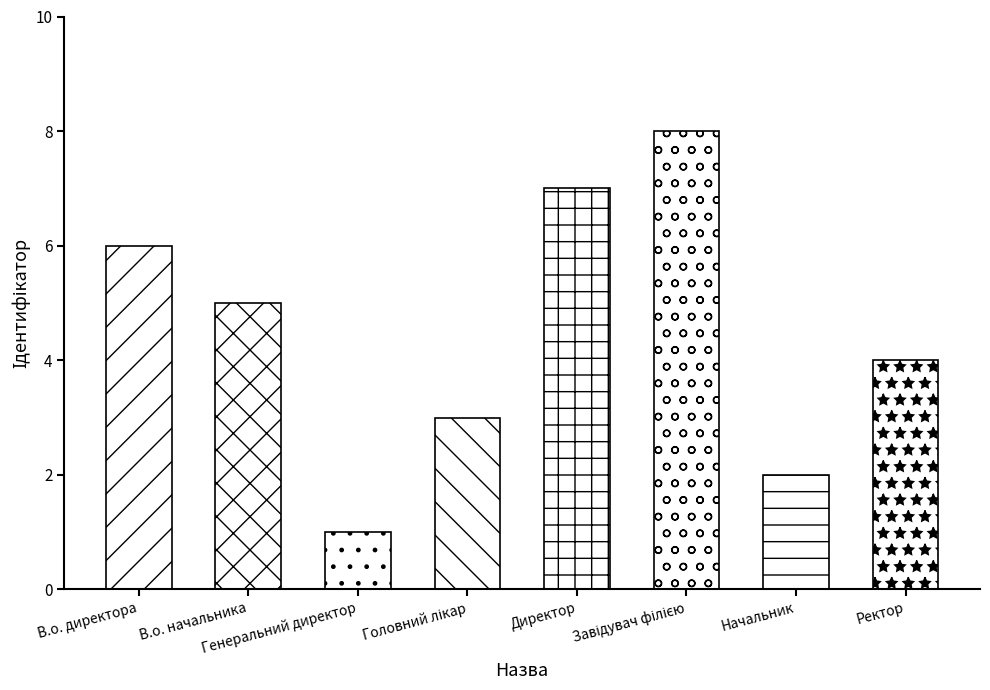

Reading left to right, list all the values displayed in this chart.

В.о. директора=6	В.о. начальника=5	Генеральний директор=1	Головний лікар=3	Директор=7	Завідувач філією=8	Начальник=2	Ректор=4